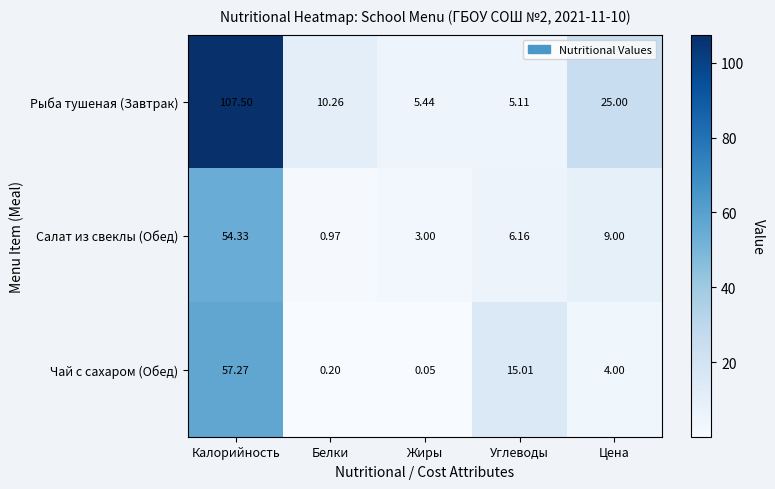

Which series has the widest spread of values?

Рыба тушеная (Завтрак)